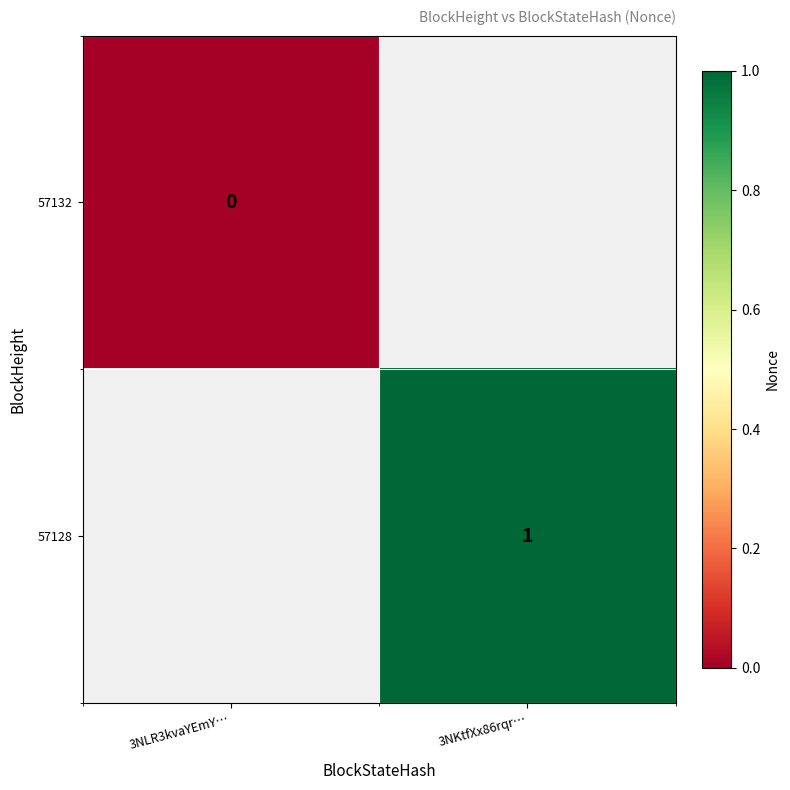

At how many categories does at least one series exceed 0?

1